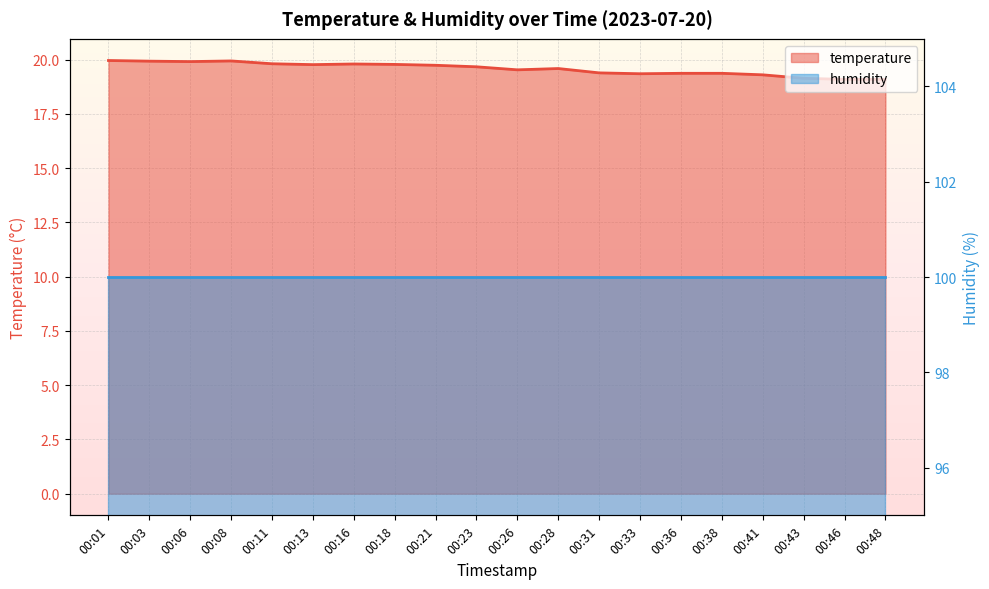

The value at 00:01 is 8.7. True or false?

False